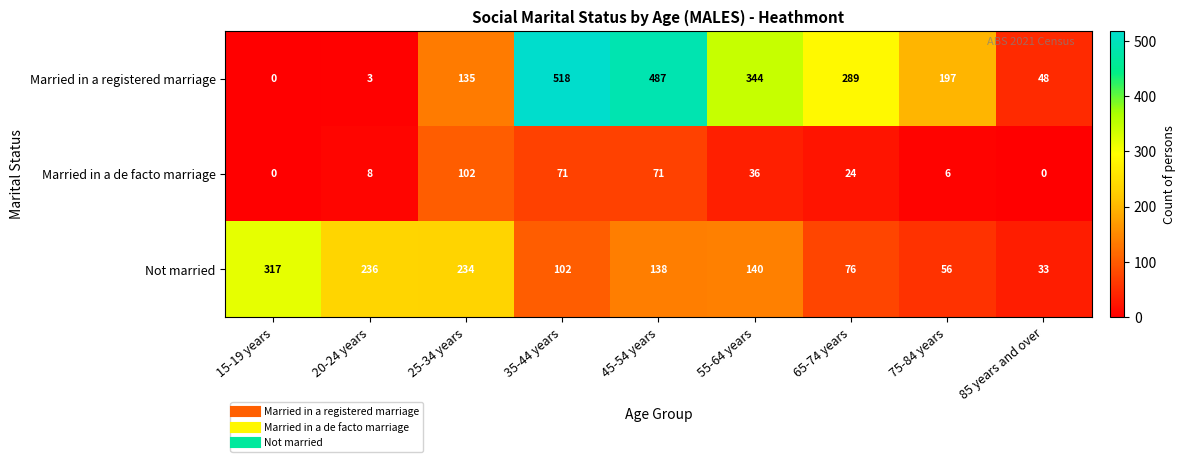

At how many categories does at least one series exceed 142?

8